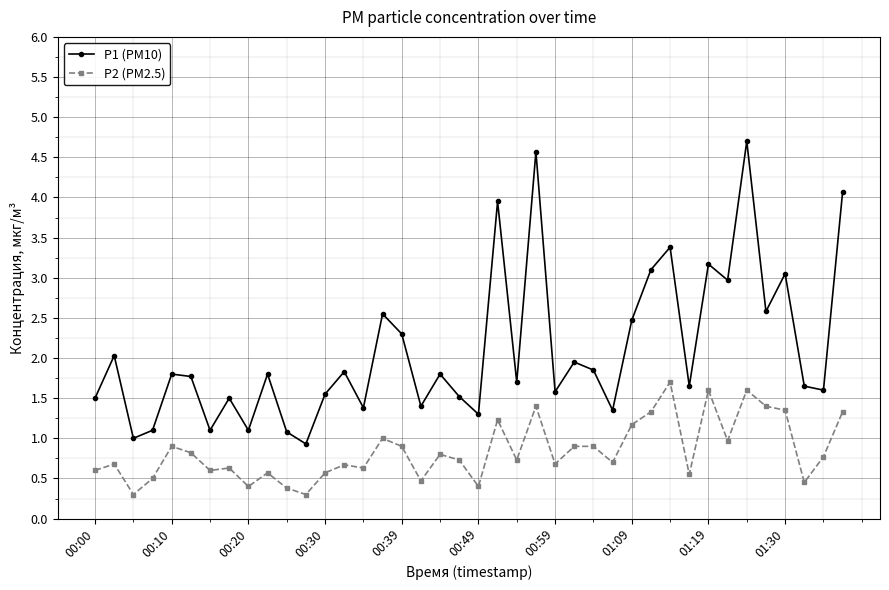

What is the difference between the maximum and minimum values in the P1 (PM10) series?

3.8